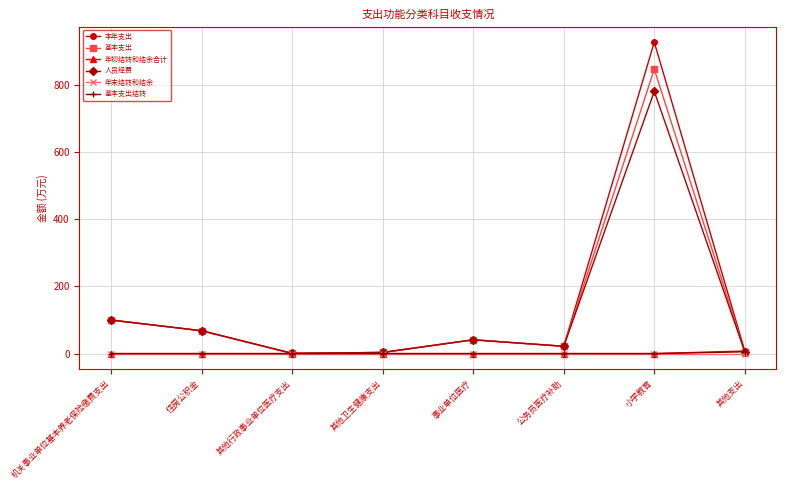

What is the label of the 4th point from the left?

其他卫生健康支出